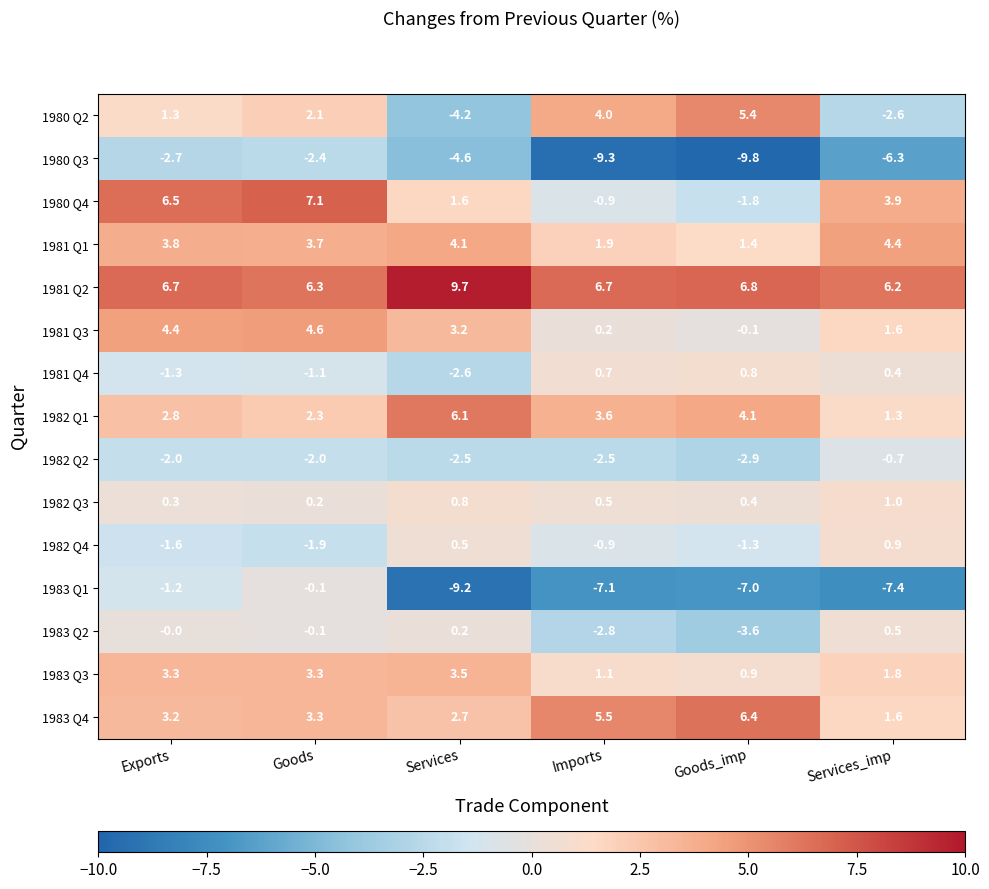

Rank the series by their maximum value, from highest to lowest.

1981 Q2, 1980 Q4, 1983 Q4, 1982 Q1, 1980 Q2, 1981 Q3, 1981 Q1, 1983 Q3, 1982 Q3, 1982 Q4, 1981 Q4, 1983 Q2, 1983 Q1, 1982 Q2, 1980 Q3